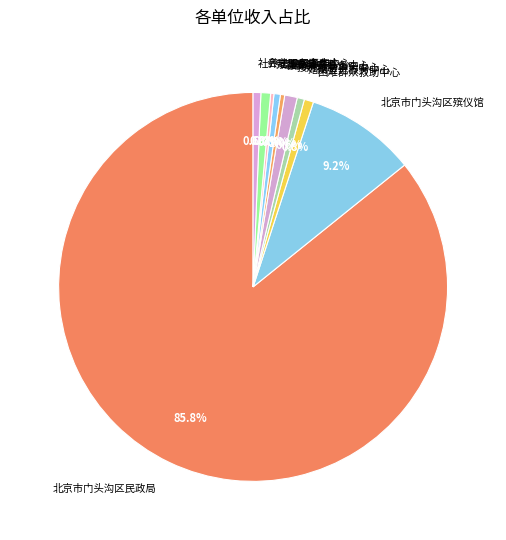

Which has a higher value, 接受捐赠事务中心 or 北京市门头沟区民政局?

北京市门头沟区民政局